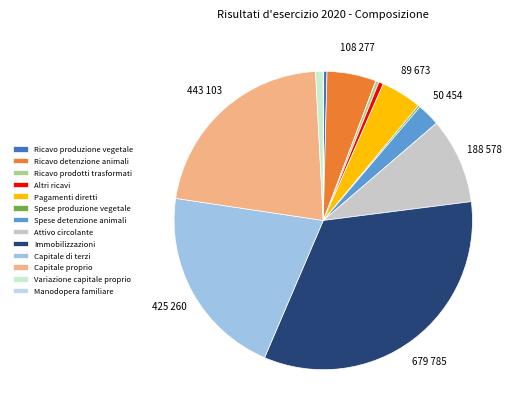

True or false: Ricavo produzione vegetale accounts for 15% of the total.

False